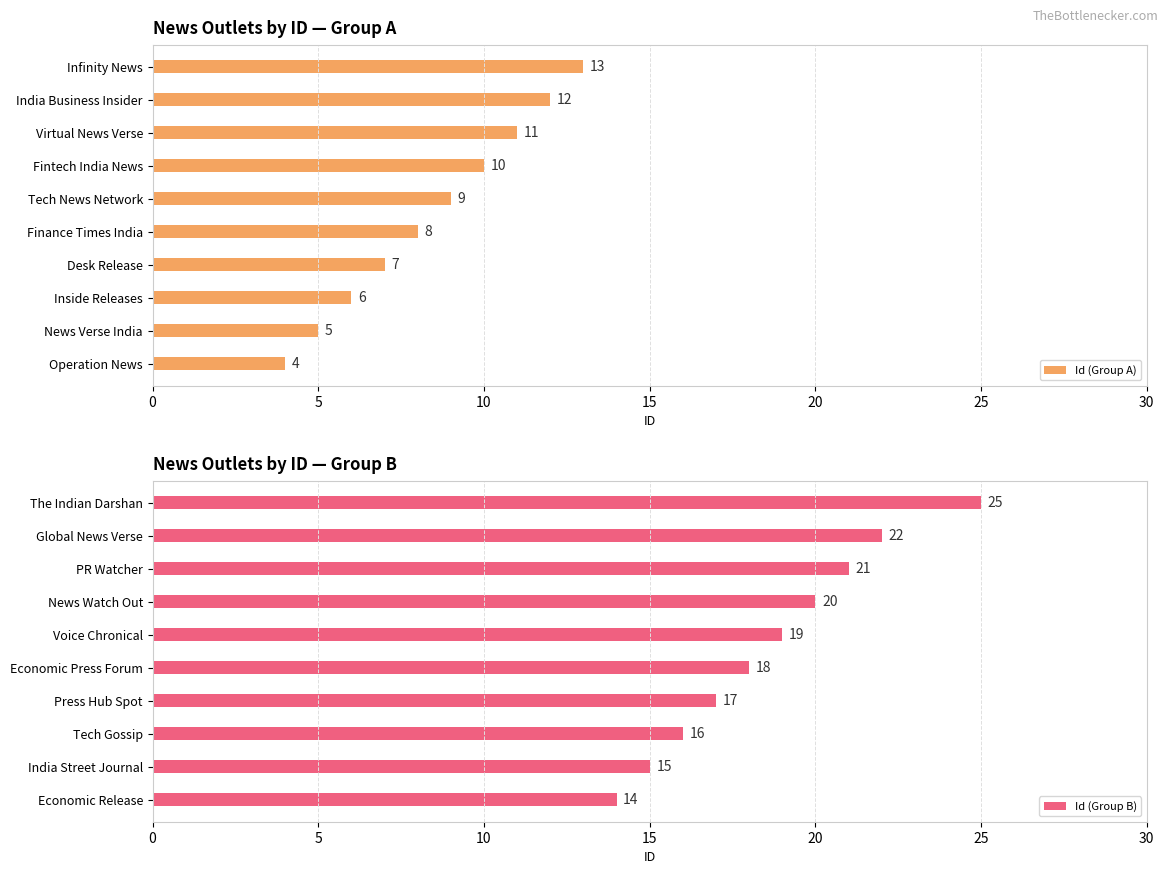

Rank the categories by Id (Group A) value from highest to lowest.

Infinity News, India Business Insider, Virtual News Verse, Fintech India News, Tech News Network, Finance Times India, Desk Release, Inside Releases, News Verse India, Operation News